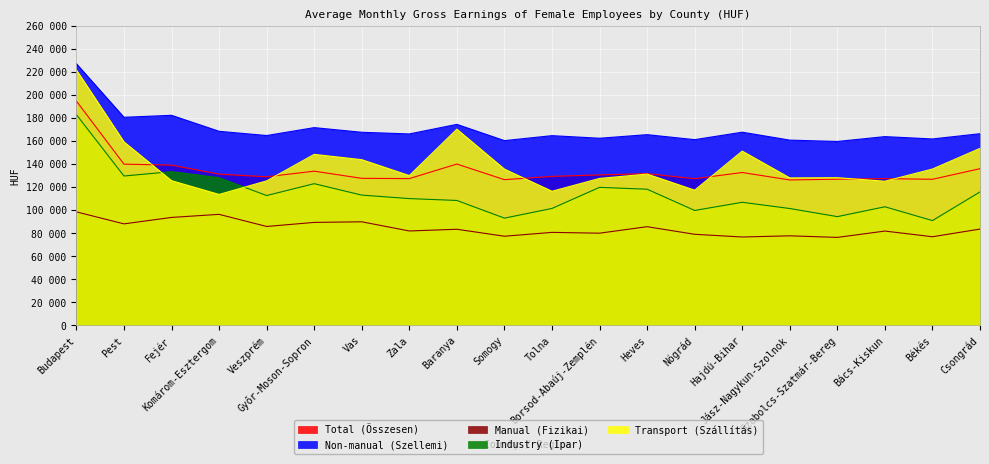

Reading left to right, list all the values displayed in this chart.

Total (Összesen): 194824	140005	139197	131326	129052	133926	127709	127466	140118	126552	129395	130669	131783	127357	132769	126304	126964	127444	126879	136084
Non-manual (Szellemi): 227248	180740	182466	168564	164889	171760	167719	166274	174591	160464	164778	162535	165641	161310	167787	160894	159738	163952	161913	166473
Manual (Fizikai): 98561	88139	93730	96414	85880	89410	89935	81964	83454	77393	80750	80044	85687	79084	76729	77759	76382	81886	76954	83618
Industry (Ipar): 183002	129715	133499	128225	112756	123053	113125	110105	108469	93121	101541	119855	118255	99785	106885	101468	94435	102990	90988	115894
Transport (Szállítás): 221854	159348	125663	113691	125499	148532	143908	130086	170403	135703	116463	127616	131409	117404	151353	128077	128262	125193	135782	153737